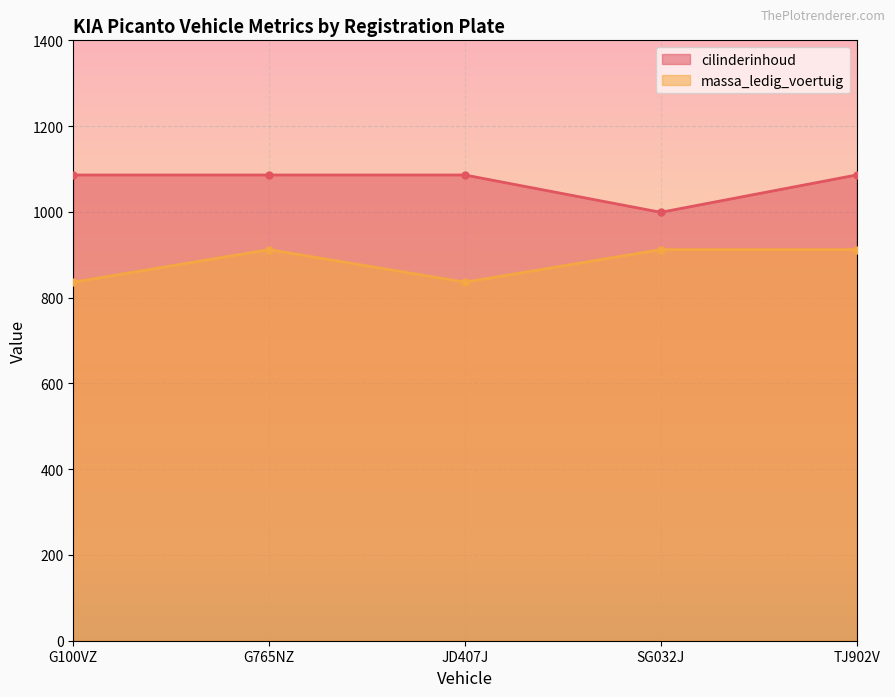

How many lines are shown in the chart?

2